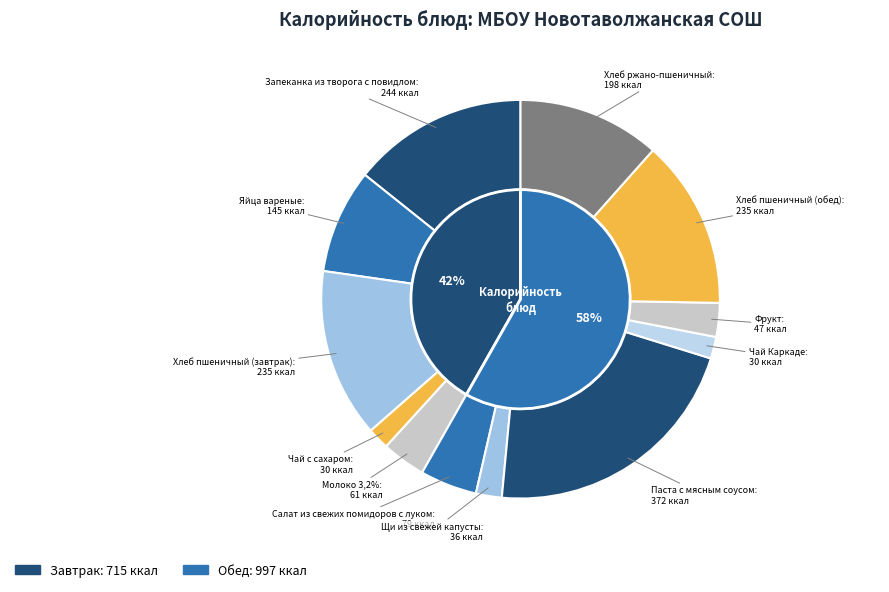

Which has a higher value, Яйца вареные or Щи из свежей капусты?

Яйца вареные